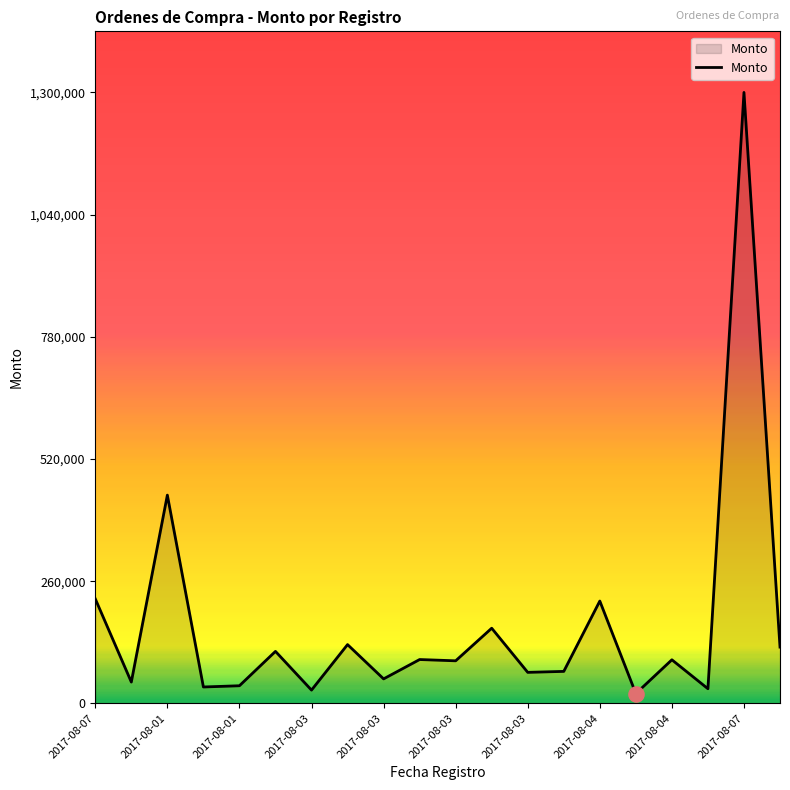

What is the maximum value shown in the chart?

1300000.0